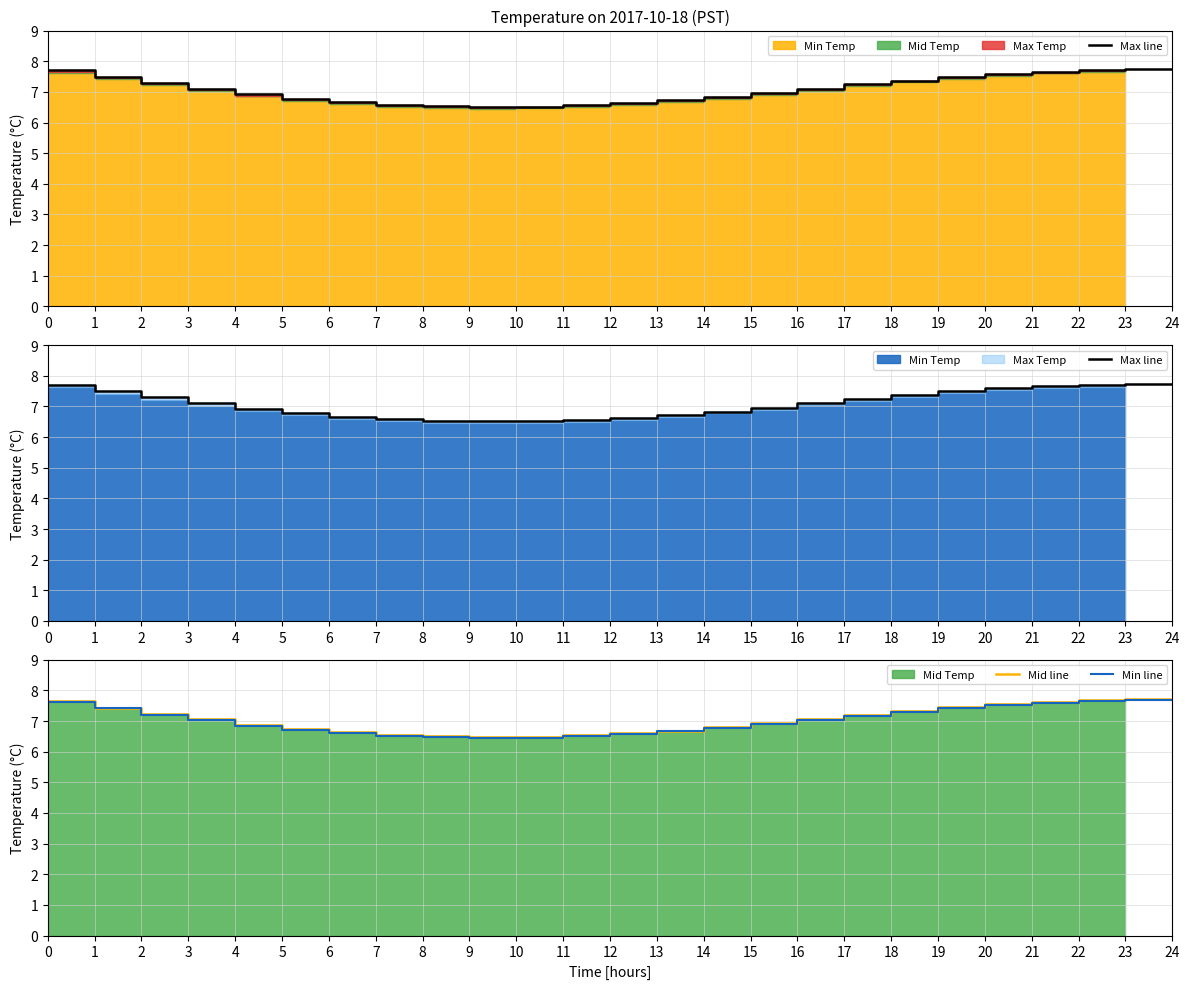

Reading left to right, extract all data points from this chart.

Max line: 7.7	7.5	7.3	7.1	6.9	6.8	6.7	6.6	6.5	6.5	6.5	6.6	6.6	6.7	6.8	7.0	7.1	7.2	7.4	7.5	7.6	7.7	7.7	7.7	7.7
Mid line: 7.7	7.4	7.2	7.0	6.9	6.7	6.6	6.5	6.5	6.5	6.5	6.5	6.6	6.7	6.8	6.9	7.1	7.2	7.3	7.5	7.6	7.6	7.7	7.7	7.7
Min line: 7.6	7.4	7.2	7.0	6.8	6.7	6.6	6.5	6.5	6.5	6.5	6.5	6.6	6.7	6.8	6.9	7.0	7.2	7.3	7.4	7.5	7.6	7.7	7.7	7.7